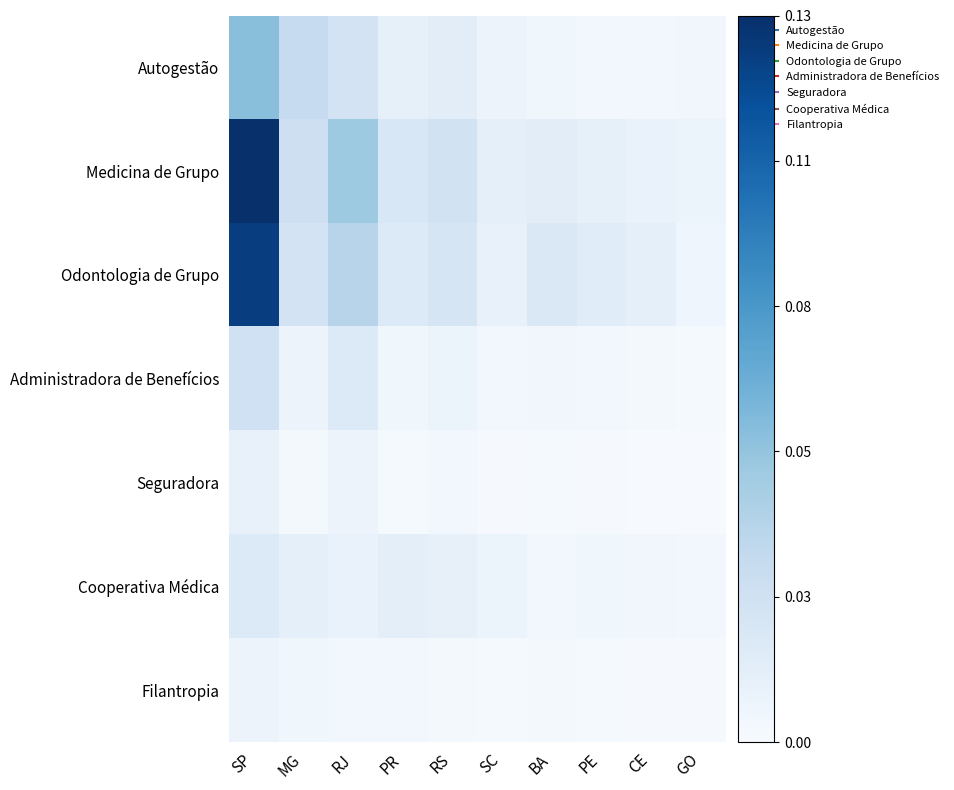

Which series has the largest total across all categories?

Medicina de Grupo